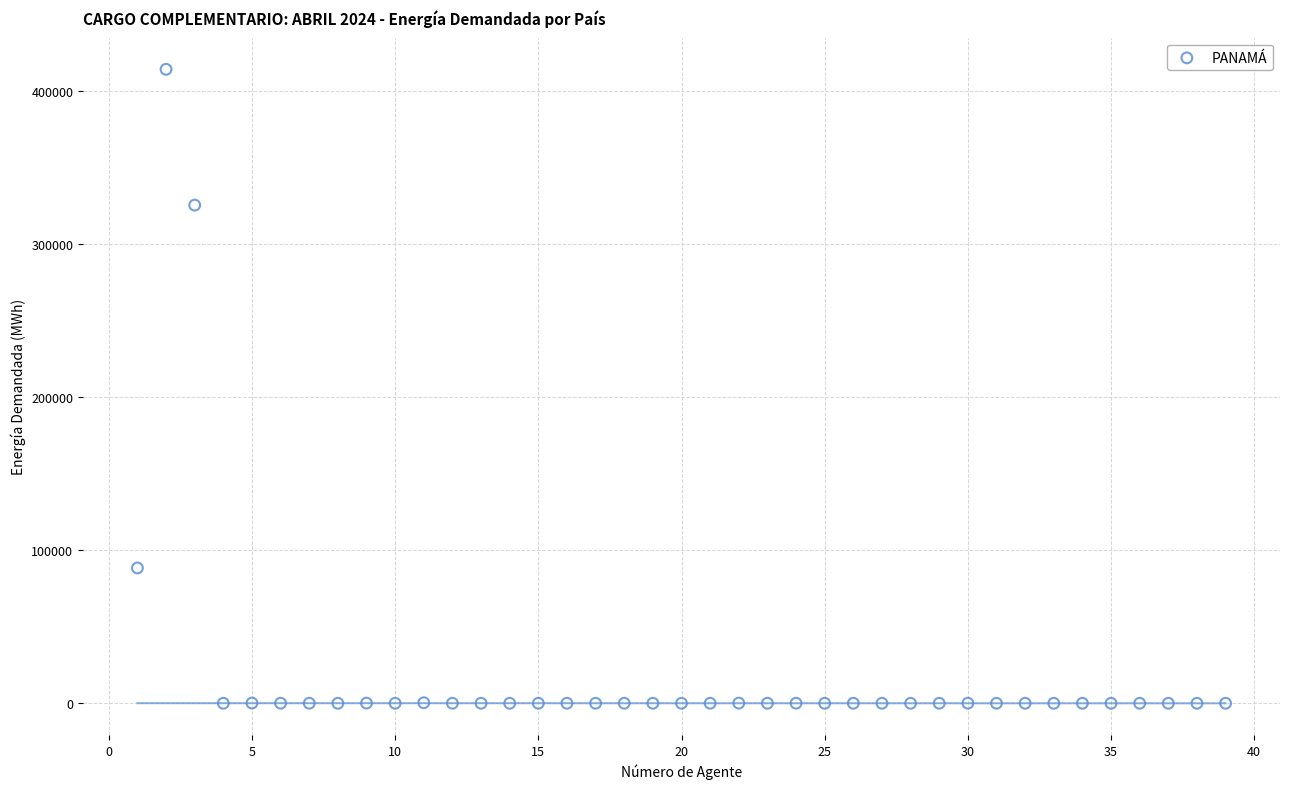

What is the range of Y values (max minus min)?

414136.5